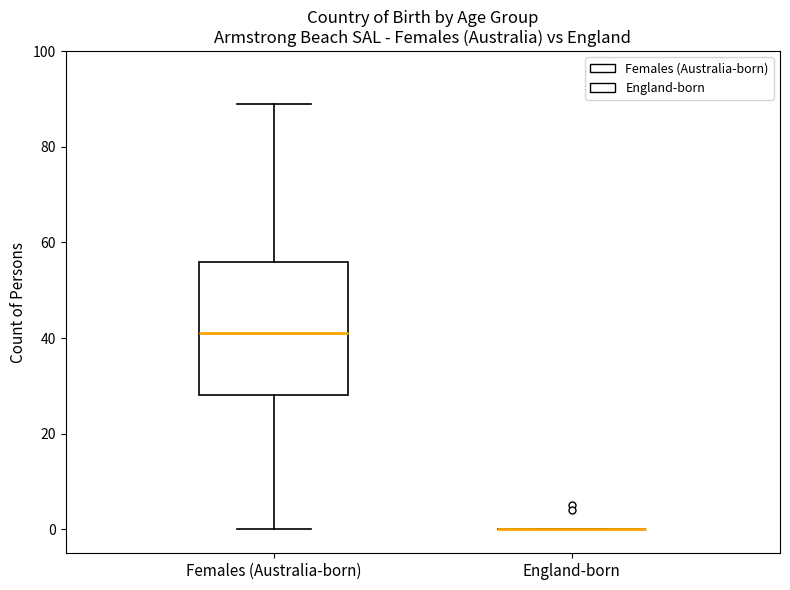

Comparing the boxes themselves (not the whiskers), which one is the tallest?

Females (Australia-born)